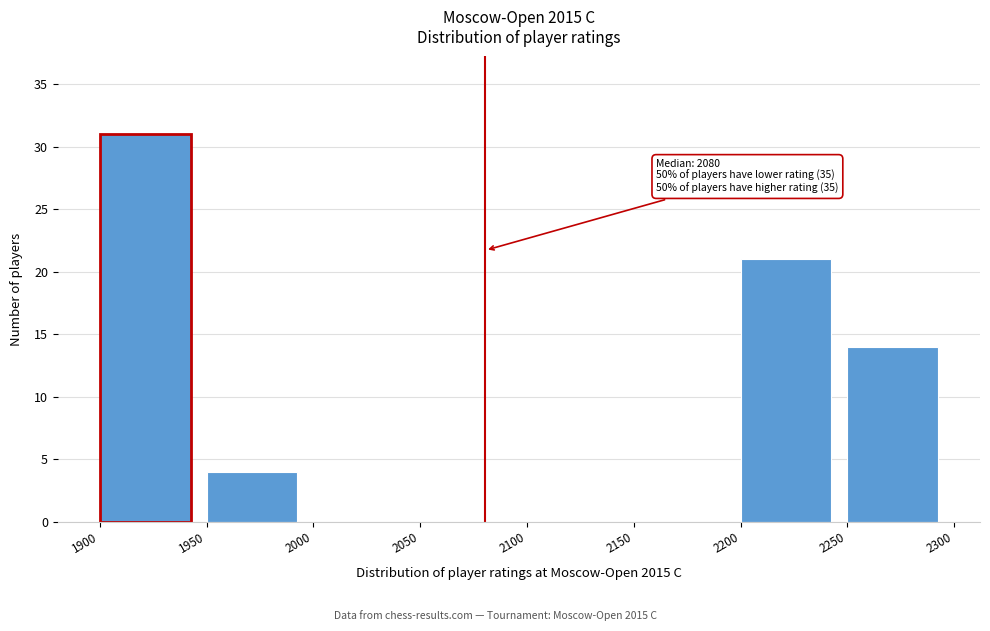

Which range on the x-axis has the tallest bar?

1900 to 1950